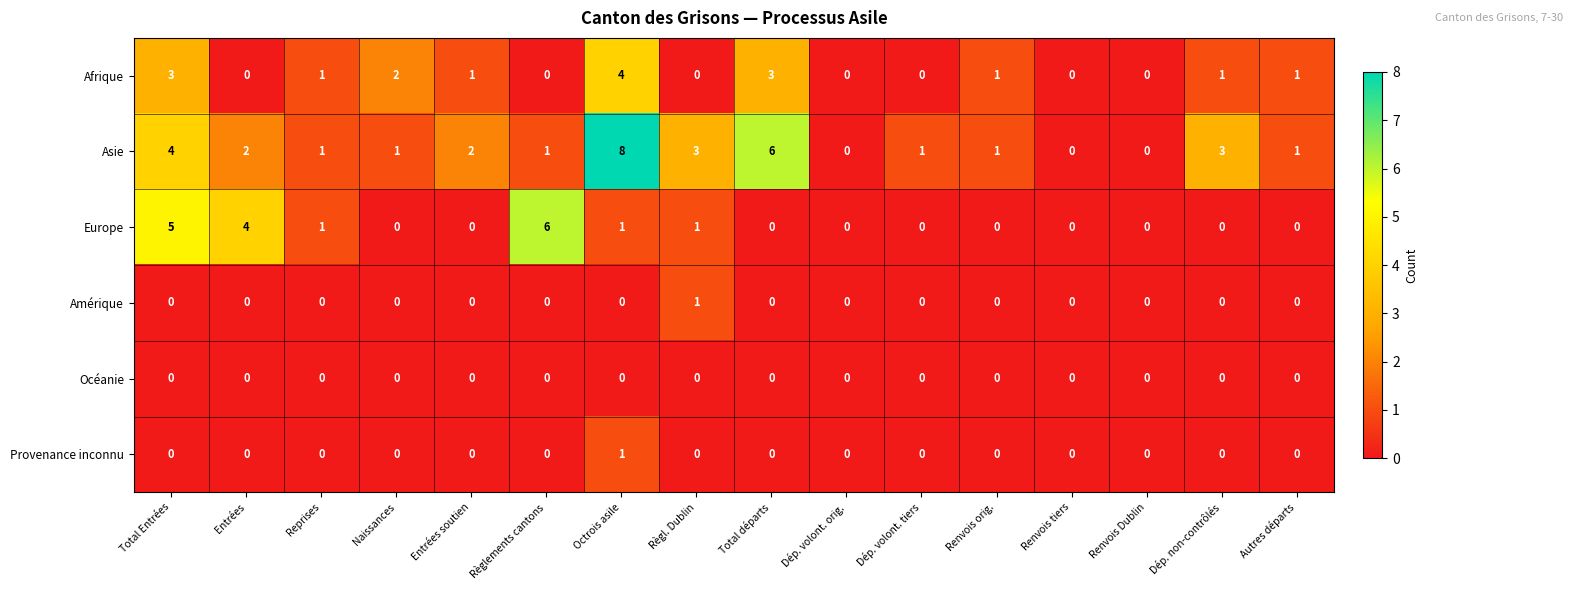

Which series has the largest range (max minus min)?

Asie